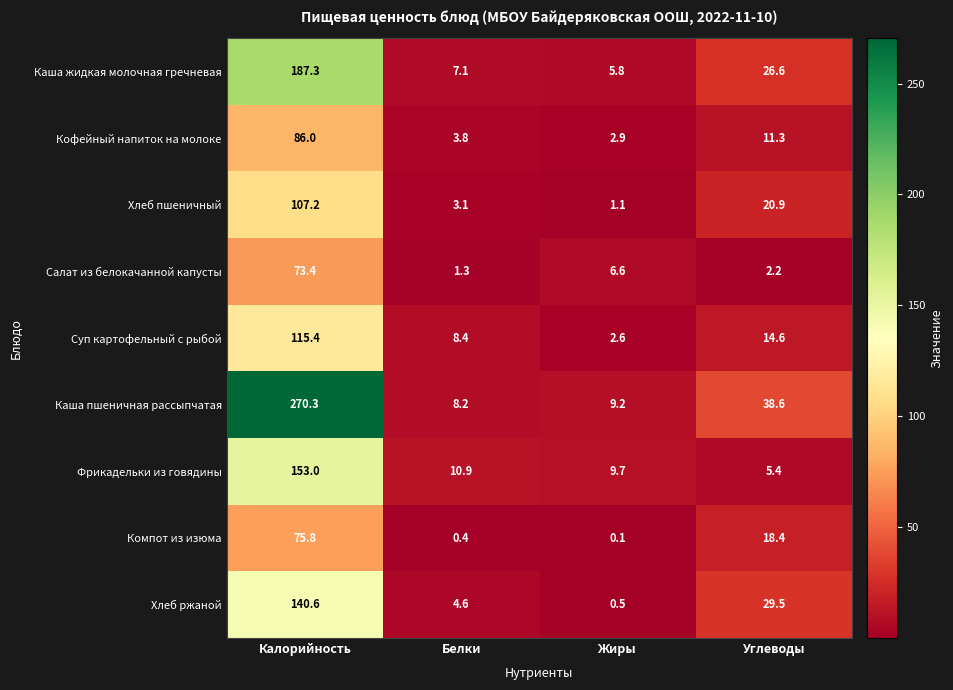

What is the difference between the maximum and minimum values in the Каша жидкая молочная гречневая series?

181.5